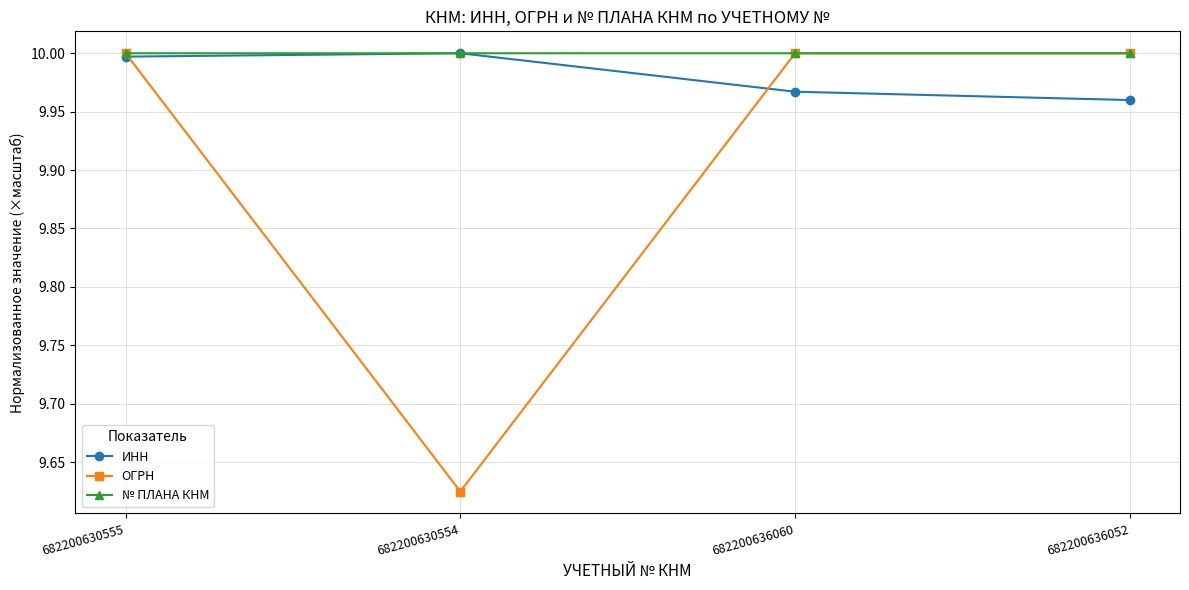

At which category does ОГРН reach its first local valley?

682200630554